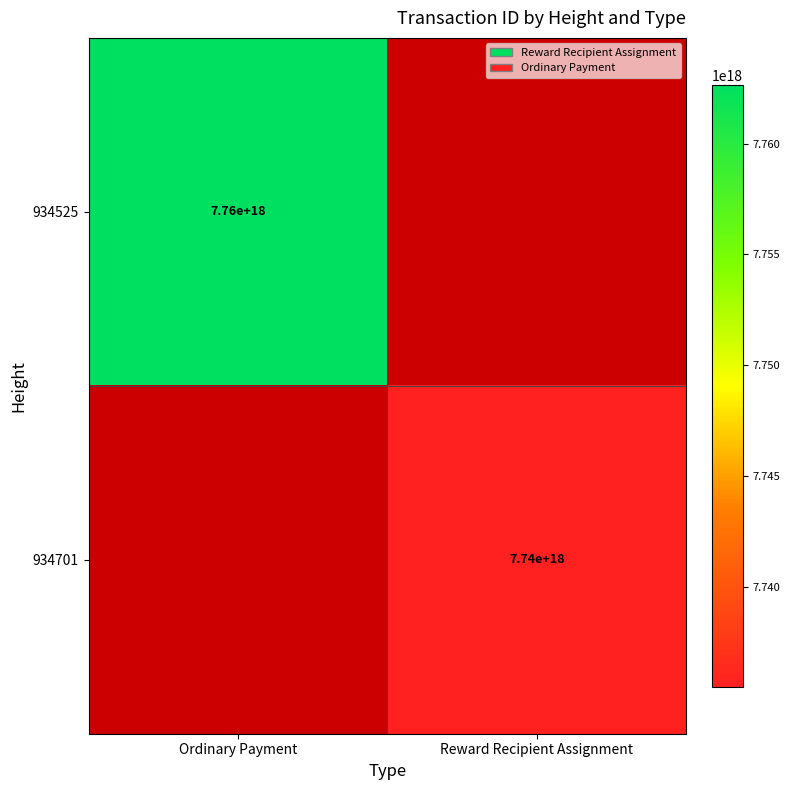

At Ordinary Payment, list the series in order from largest to smallest.

934525, 934701